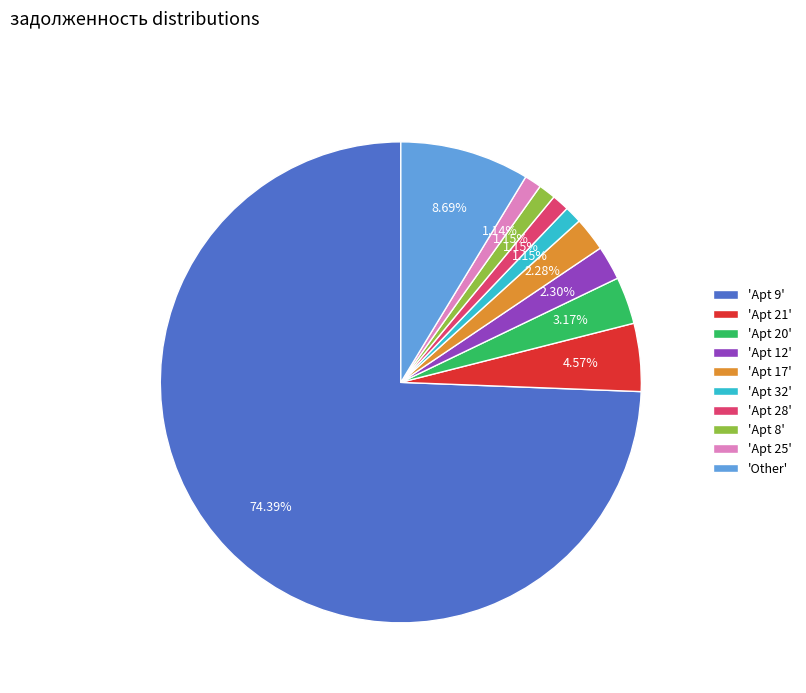

Which slice represents more than half of the pie?

'Apt 9'